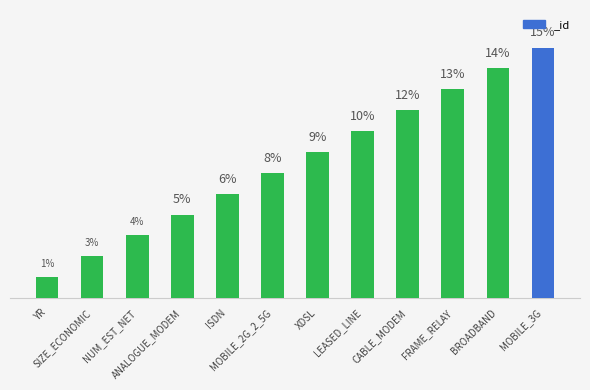

What is the label of the 1st bar from the left?

YR